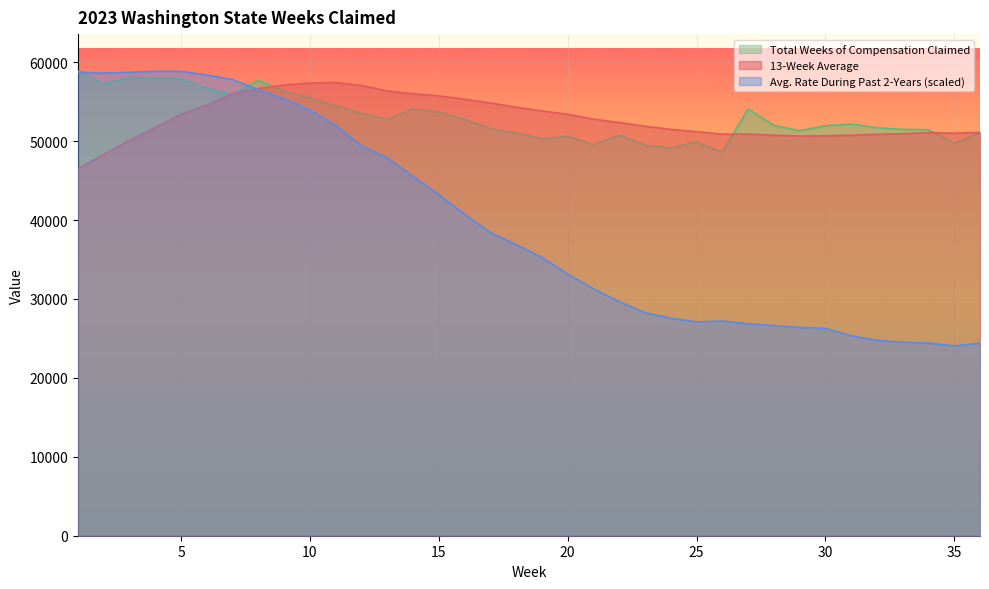

Reading right to left, transcribe all the data shown in this chart.

13-Week Average: 36=51120.0	35=50999.0	34=51077.0	33=50930.0	32=50862.0	31=50757.0	30=50670.0	29=50643.0	28=50754.0	27=50884.0	26=50885.0	25=51201.0	24=51480.0	23=51892.0	22=52352.0	21=52780.0	20=53409.0	19=53815.0	18=54303.0	17=54832.0	16=55317.0	15=55727.0	14=56000.0	13=56366.0	12=57042.0	11=57428.0	10=57366.0	9=57113.0	8=56666.0	7=56027.0	6=54572.0	5=53396.0	4=51731.0	3=50107.0	2=48303.0	1=46508.0
Avg. Rate During Past 2-Years: 36=24403.7	35=24053.4	34=24403.7	33=24520.4	32=24753.9	31=25337.8	30=26271.9	29=26388.6	28=26622.2	27=26855.7	26=27206.0	25=27089.2	24=27556.3	23=28256.9	22=29658.0	21=31292.7	20=33160.9	19=35262.7	18=36897.4	17=38415.3	16=40750.6	15=43202.6	14=45537.9	13=47873.2	12=49391.1	11=51959.9	10=53944.9	9=55346.1	8=56513.7	7=57798.1	6=58381.9	5=58849.0	4=58849.0	3=58732.2	2=58615.5	1=58732.2
Total Weeks of Compensation Claimed: 36=51066.0	35=49741.0	34=51448.0	33=51489.0	32=51693.0	31=52165.0	30=51944.0	29=51320.0	28=51984.0	27=54087.0	26=48608.0	25=49889.0	24=49125.0	23=49494.0	22=50760.0	21=49534.0	20=50609.0	19=50320.0	18=51033.0	17=51600.0	16=52759.0	15=53679.0	14=54096.0	13=52714.0	12=53515.0	11=54479.0	10=55479.0	9=56324.0	8=57709.0	7=55888.0	6=56660.0	5=57912.0	4=57902.0	3=58089.0	2=57232.0	1=58849.0